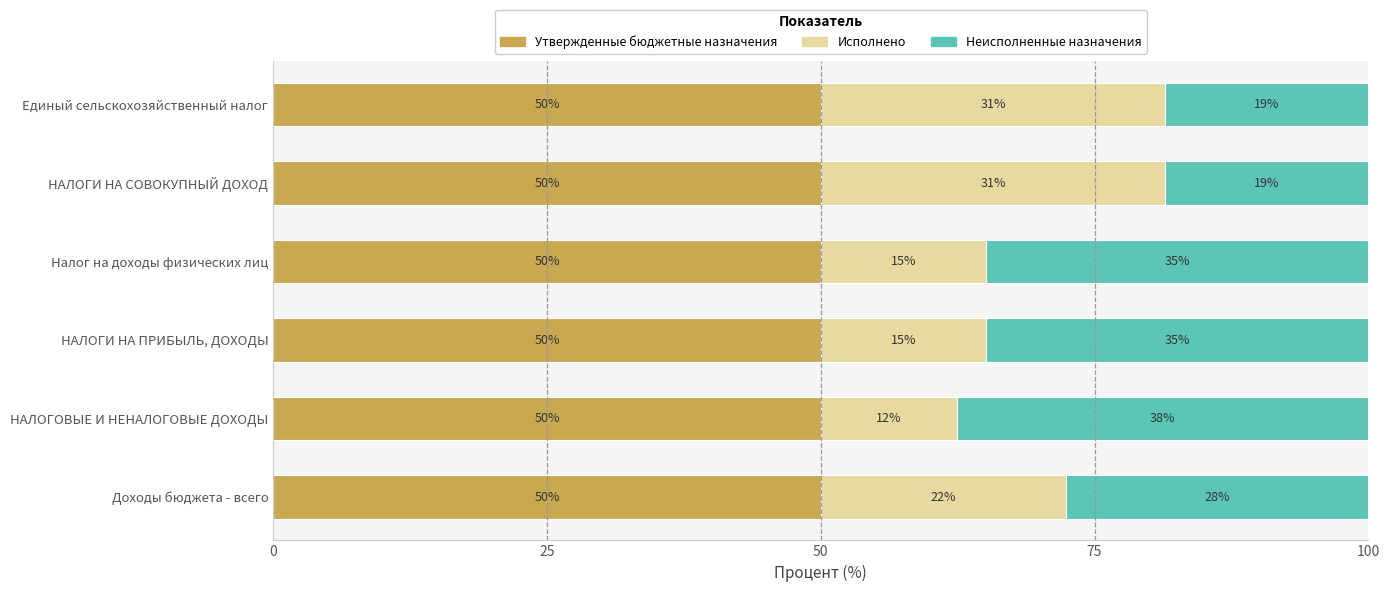

What are all the series names shown in the legend?

Утвержденные бюджетные назначения, Исполнено, Неисполненные назначения